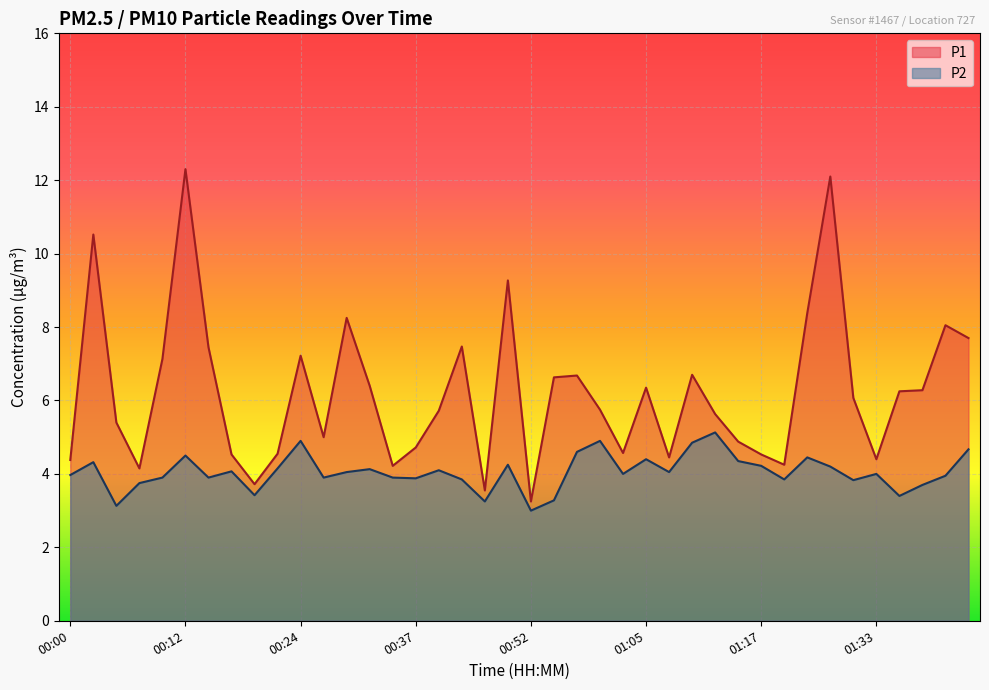

At how many categories does at least one series exceed 9?

4